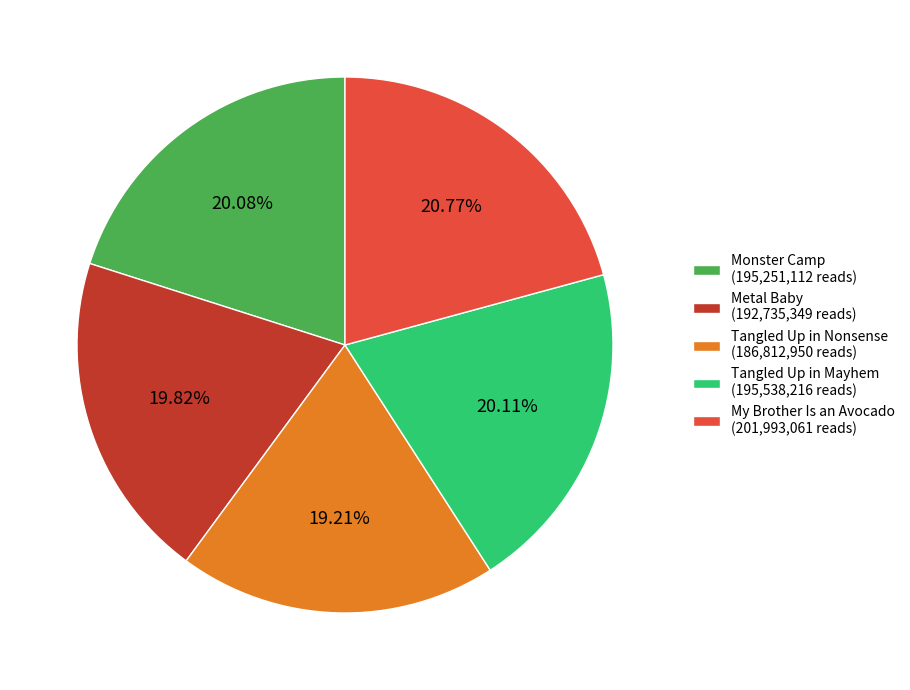

Do Monster Camp and My Brother Is an Avocado together represent more than half of the pie?

No